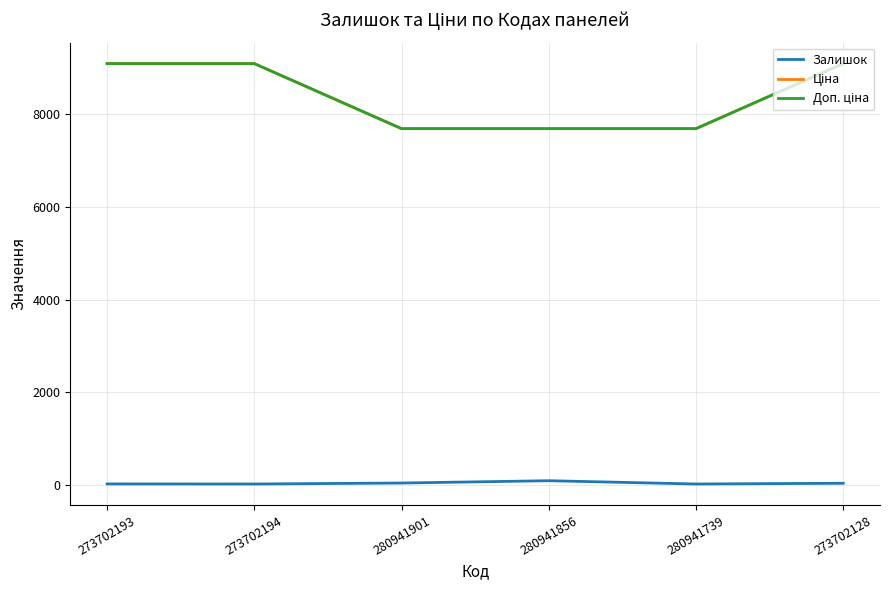

What is the value of the Залишок point at the 4th from the left?

89.0